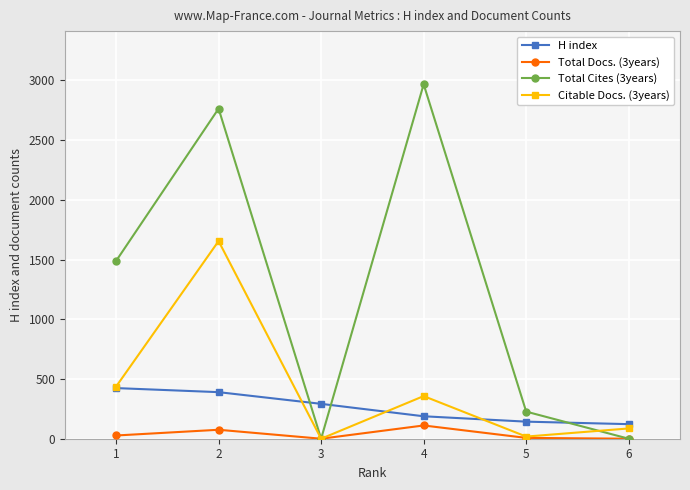

Is it true that Total Cites (3years) equals 0 at 6?

True